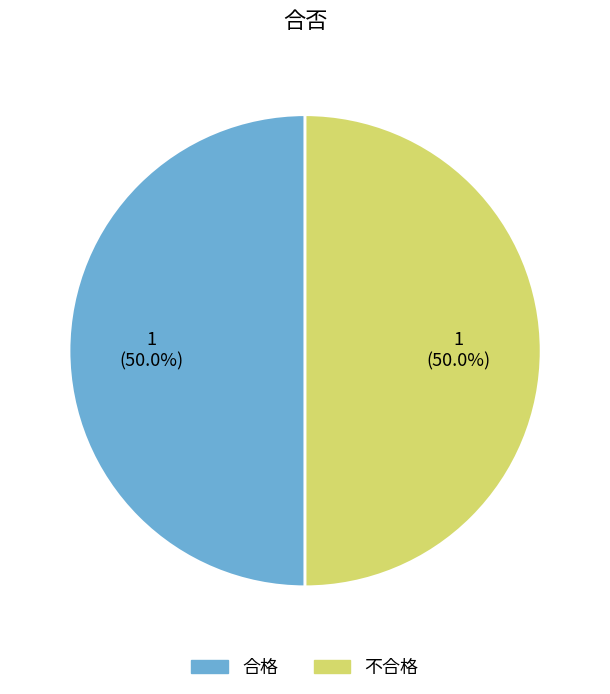

Count the number of slices in the pie.

2